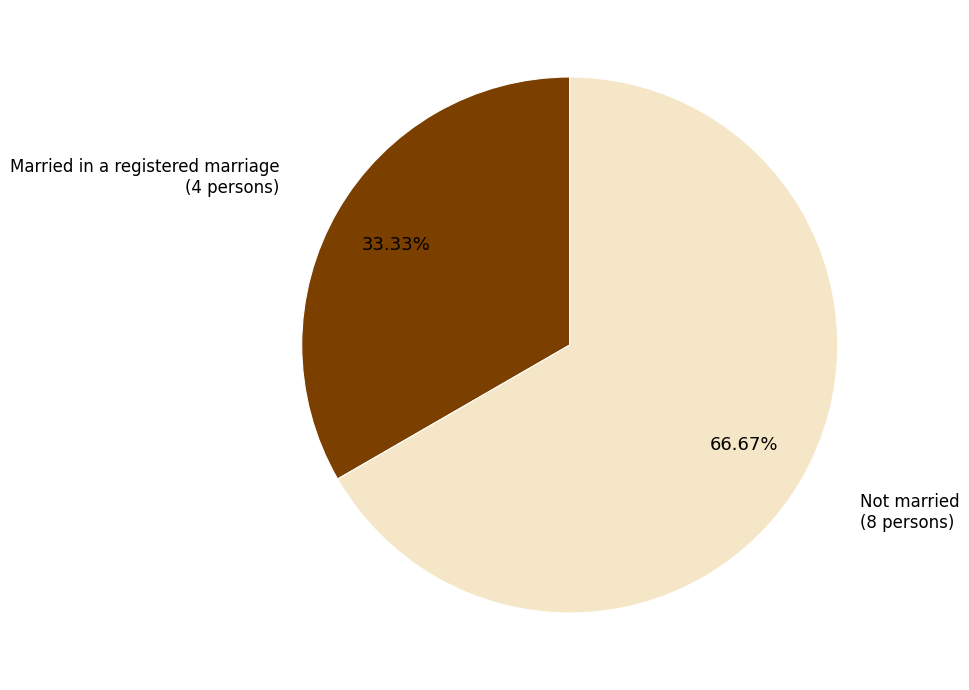

Between Not married and Married in a registered marriage, which is larger?

Not married